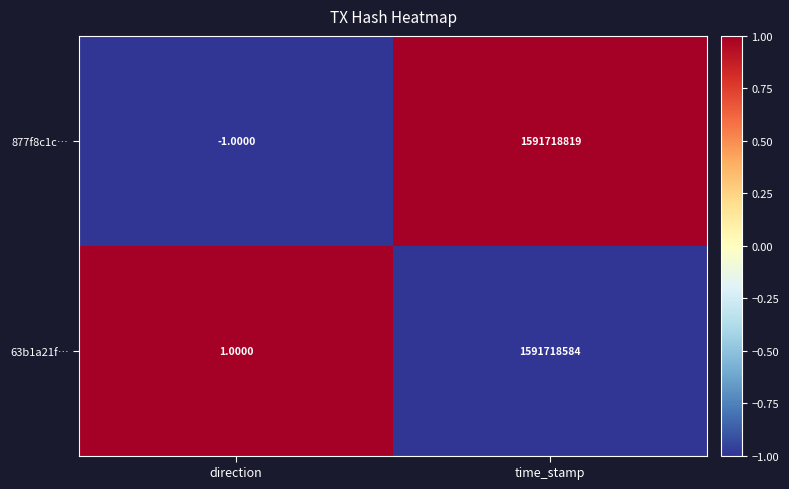

What is the spread (max minus min) of values at time_stamp?

235